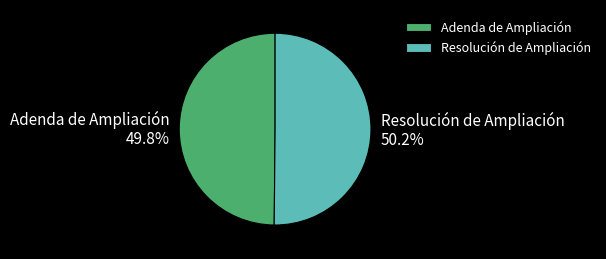

Does any single category account for the majority?

Yes